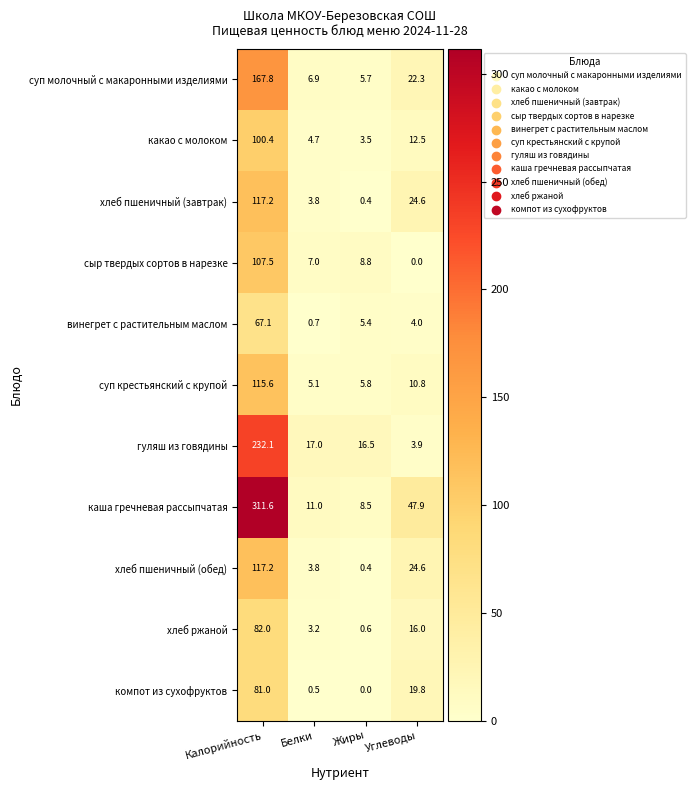

What is the maximum value for какао с молоком?

100.4